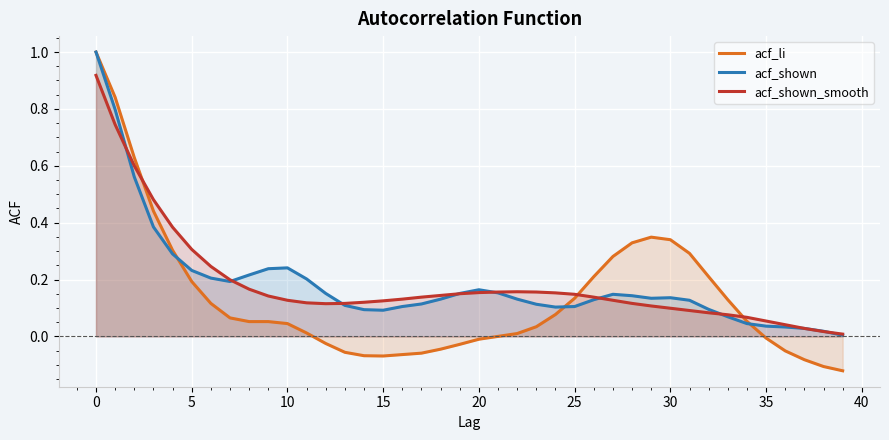

What is the highest value of the acf_li series?

1.0